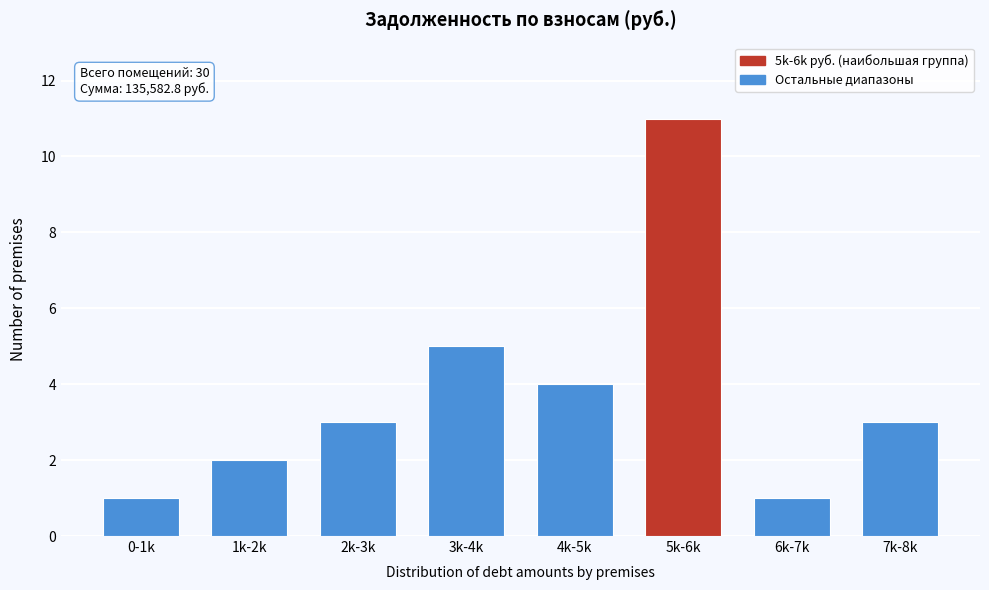

Reading left to right, transcribe all the data shown in this chart.

1	2	3	5	4	11	1	3